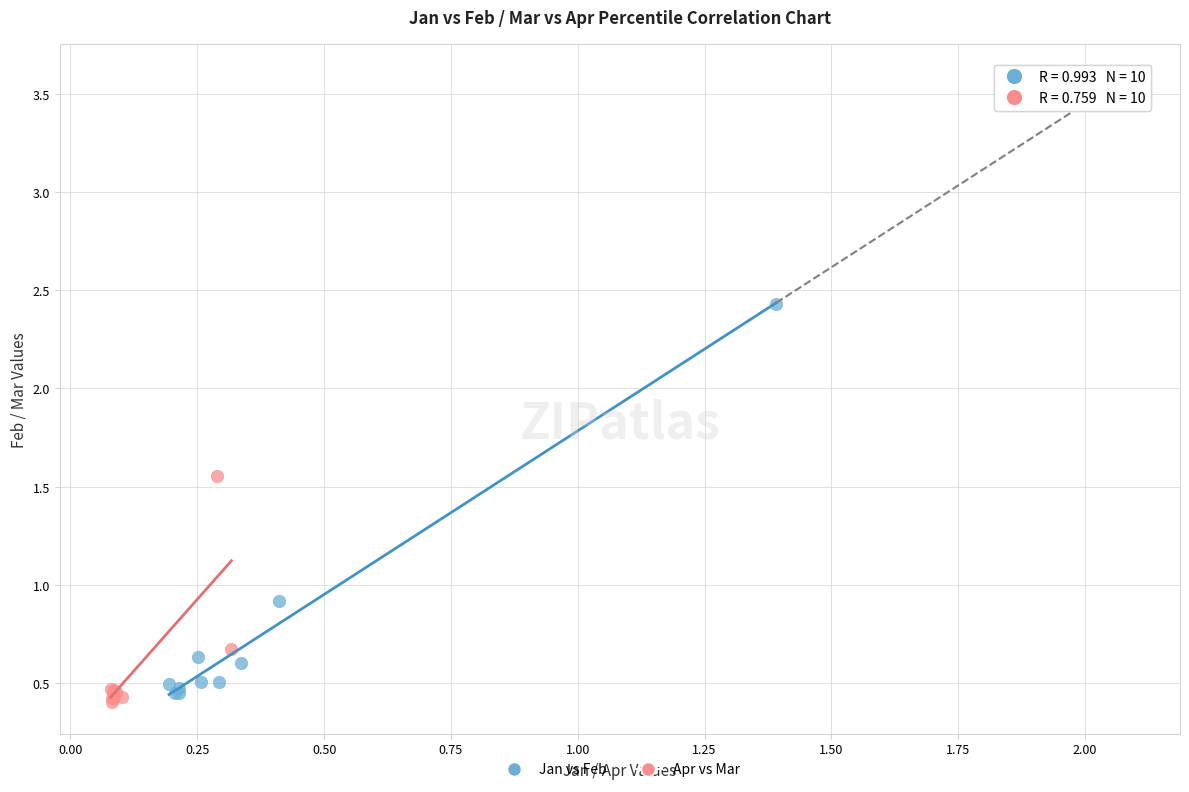

Which series has the largest Y range (max minus min)?

Jan vs Feb